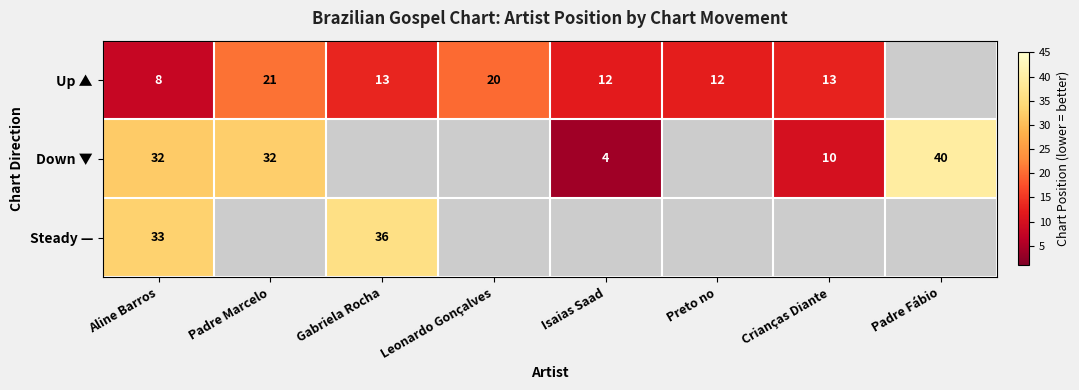

Between Leonardo Gonçalves and Preto no, which is larger?

Leonardo Gonçalves